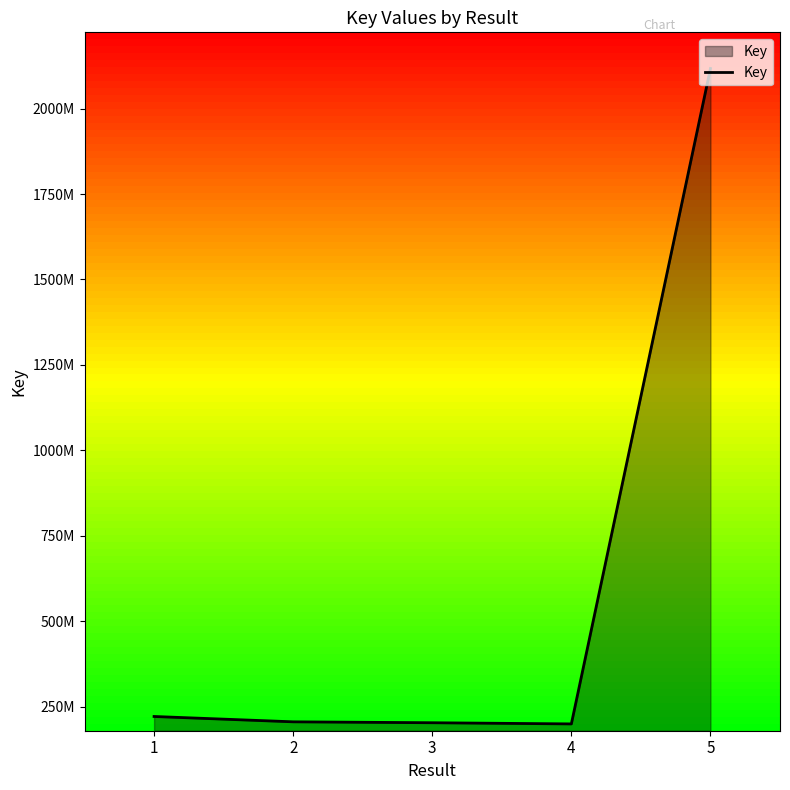

Does the chart have visible grid lines?

No